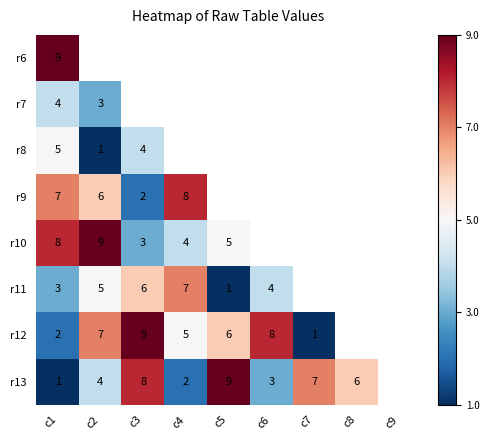

The r6 series shows 14 at c1. True or false?

False